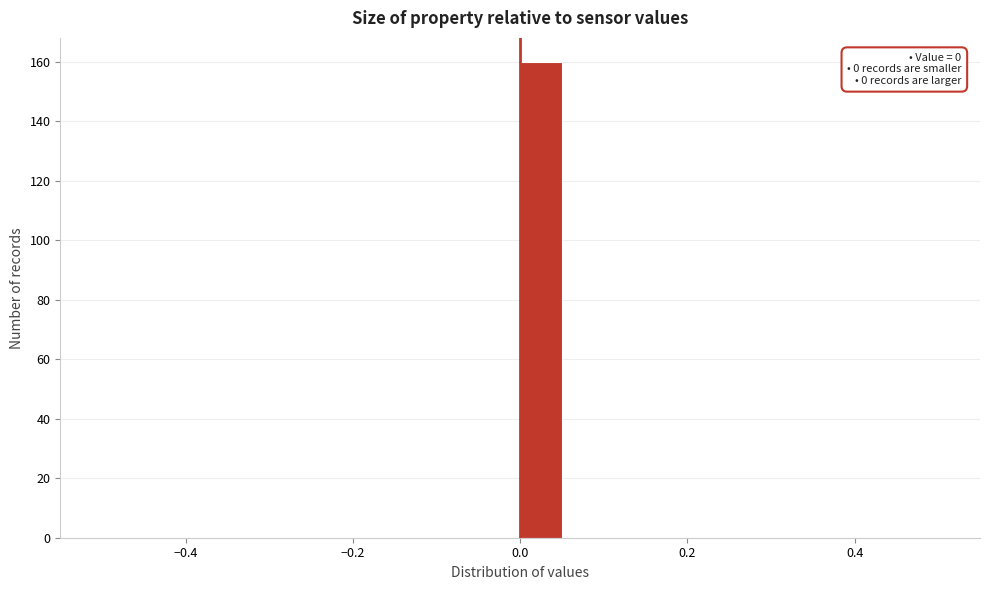

Read against the x-axis, roughly where is the centre of the tallest bar?

0.02